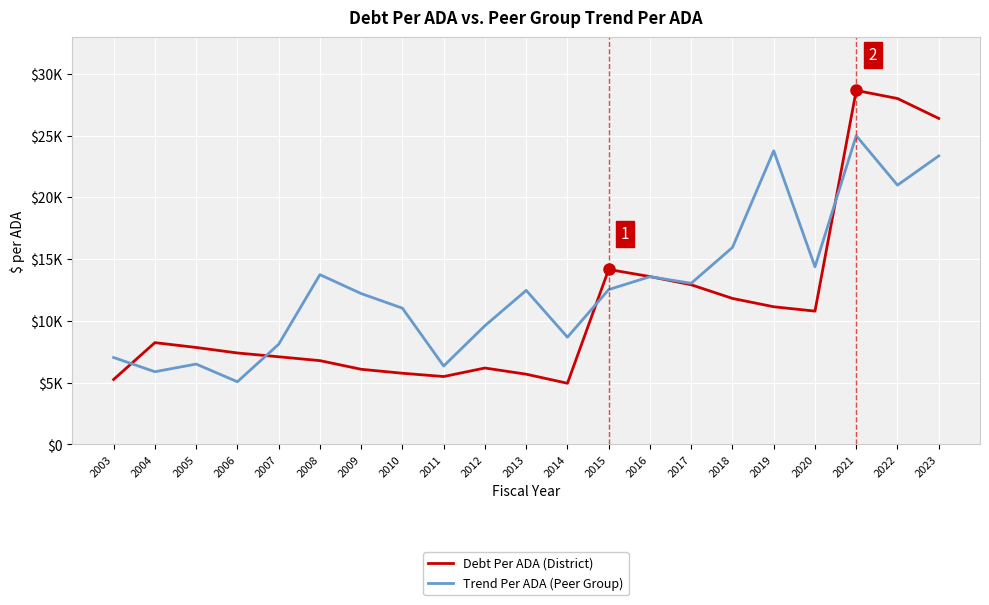

What are all the series names shown in the legend?

Debt Per ADA (District), Trend Per ADA (Peer Group)